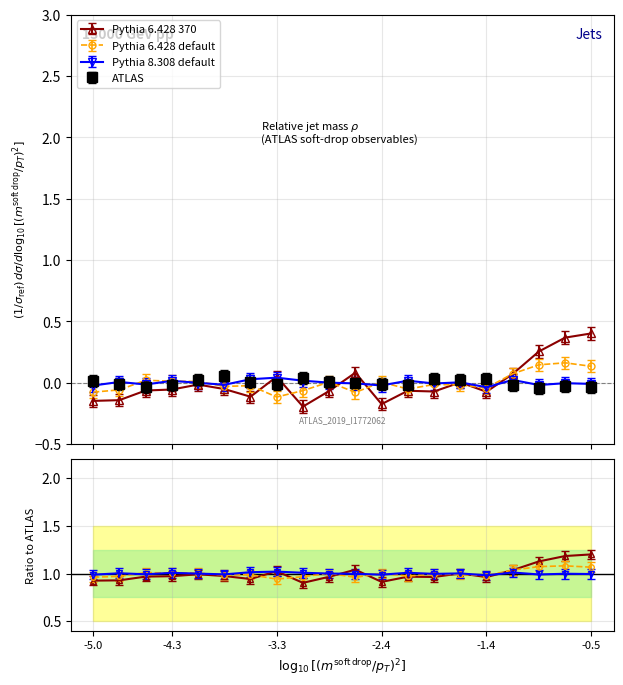

Count the number of data series in this chart.

4